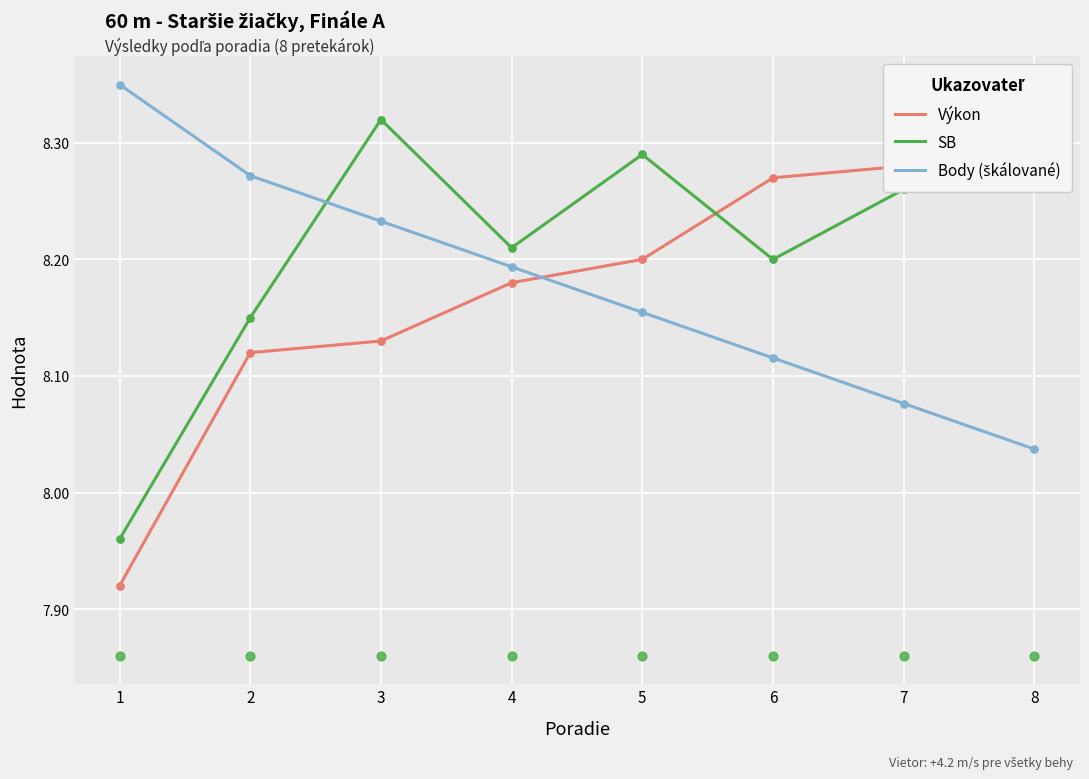

Which series has the largest total across all categories?

SB